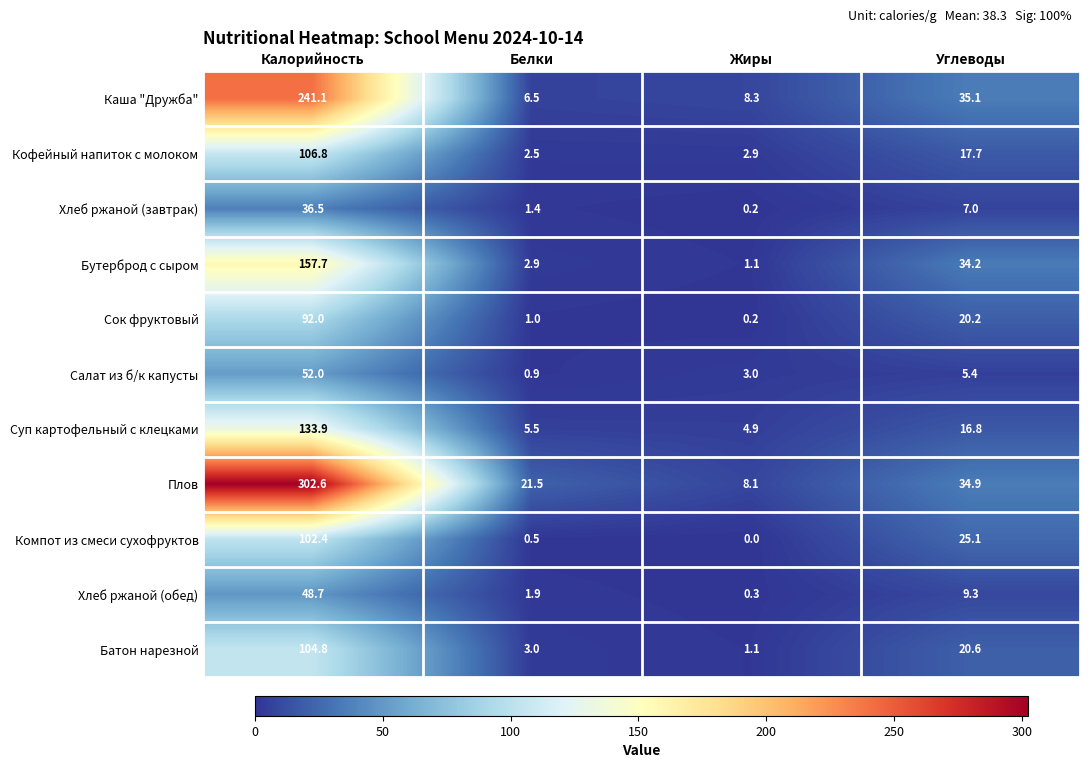

What is the sum of all Сок фруктовый values?

113.4